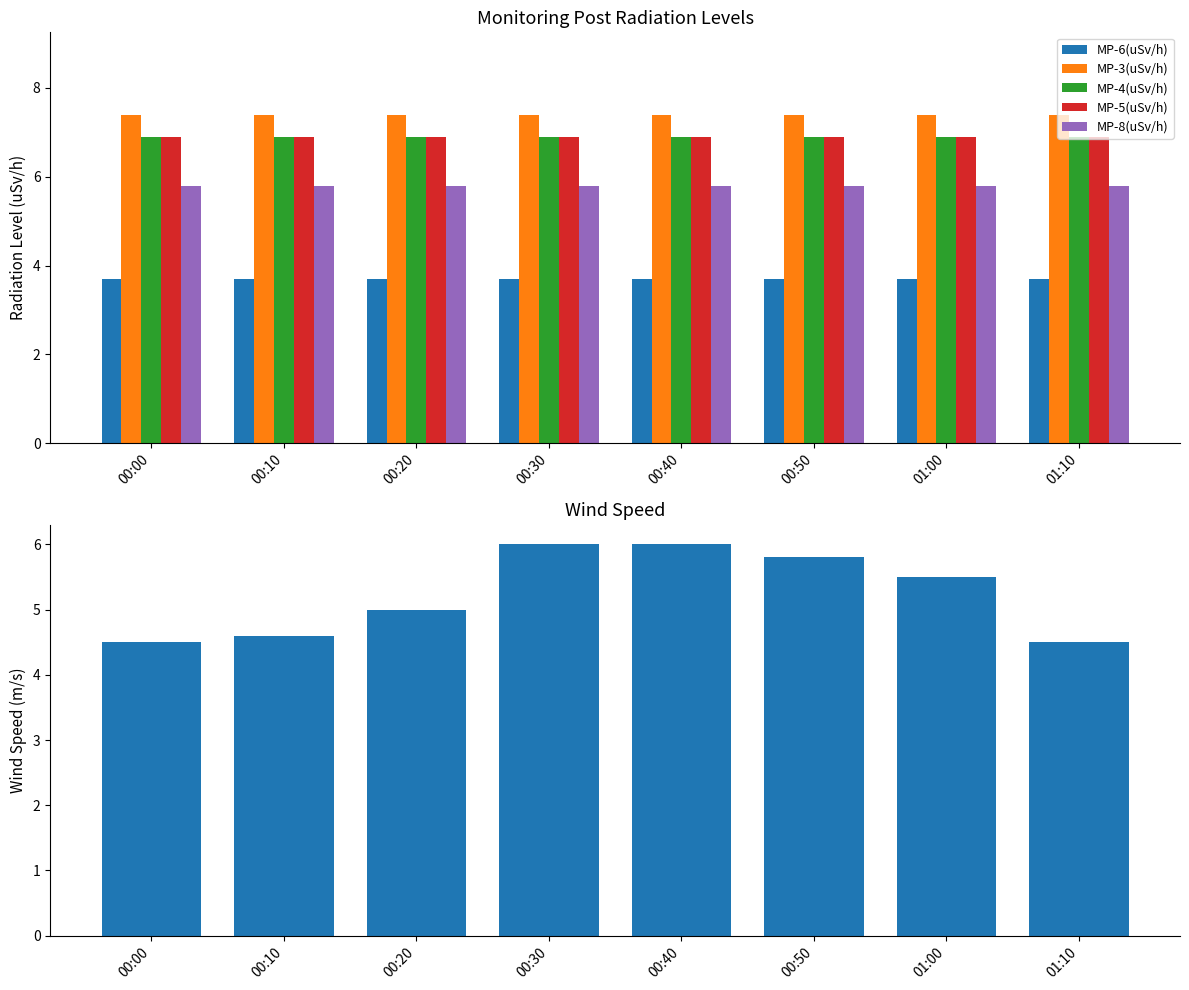

Is it true that MP-3(uSv/h) equals 7.4 at 00:00?

True